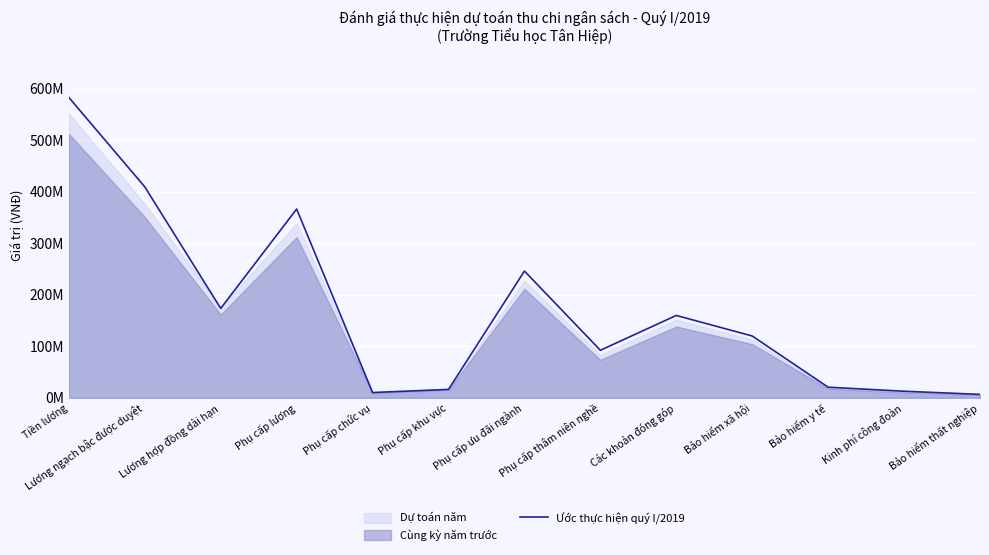

Which category has the lowest value across all series?

Bảo hiểm thất nghiệp